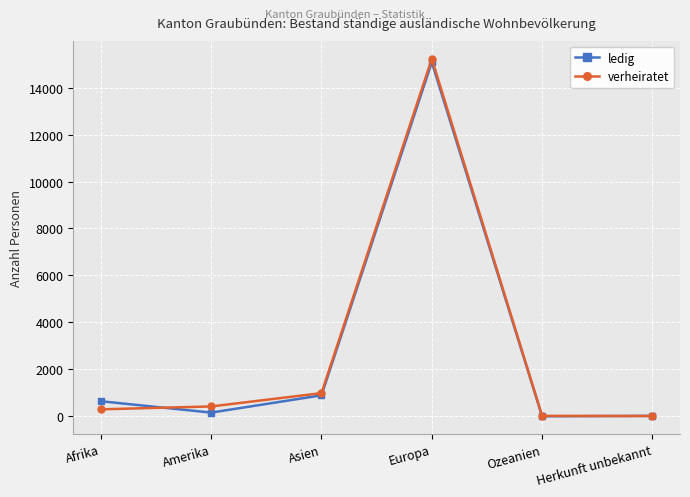

Rank the series by their maximum value, from highest to lowest.

verheiratet, ledig